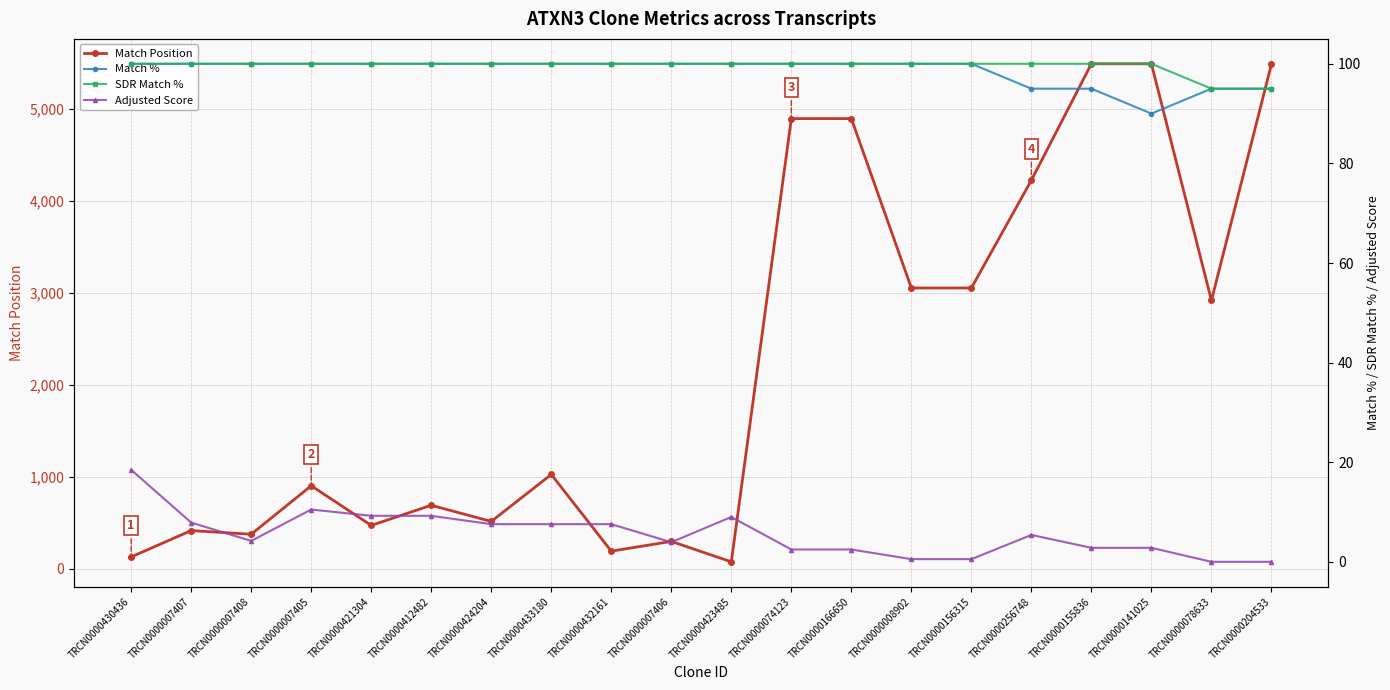

Reading left to right, what are all the values shown in this chart?

Match Position: TRCN0000430436=129.0	TRCN0000007407=416.0	TRCN0000007408=376.0	TRCN0000007405=903.0	TRCN0000421304=472.0	TRCN0000412482=691.0	TRCN0000424204=515.0	TRCN0000433180=1026.0	TRCN0000432161=192.0	TRCN0000007406=298.0	TRCN0000423485=76.0	TRCN0000074123=4896.0	TRCN0000166650=4896.0	TRCN0000008902=3054.0	TRCN0000156315=3054.0	TRCN0000256748=4226.0	TRCN0000155836=5492.0	TRCN0000141025=5492.0	TRCN0000078633=2918.0	TRCN0000204533=5489.0
Match %: TRCN0000430436=100.0	TRCN0000007407=100.0	TRCN0000007408=100.0	TRCN0000007405=100.0	TRCN0000421304=100.0	TRCN0000412482=100.0	TRCN0000424204=100.0	TRCN0000433180=100.0	TRCN0000432161=100.0	TRCN0000007406=100.0	TRCN0000423485=100.0	TRCN0000074123=100.0	TRCN0000166650=100.0	TRCN0000008902=100.0	TRCN0000156315=100.0	TRCN0000256748=95.0	TRCN0000155836=95.0	TRCN0000141025=90.0	TRCN0000078633=95.0	TRCN0000204533=95.0
SDR Match %: TRCN0000430436=100.0	TRCN0000007407=100.0	TRCN0000007408=100.0	TRCN0000007405=100.0	TRCN0000421304=100.0	TRCN0000412482=100.0	TRCN0000424204=100.0	TRCN0000433180=100.0	TRCN0000432161=100.0	TRCN0000007406=100.0	TRCN0000423485=100.0	TRCN0000074123=100.0	TRCN0000166650=100.0	TRCN0000008902=100.0	TRCN0000156315=100.0	TRCN0000256748=100.0	TRCN0000155836=100.0	TRCN0000141025=100.0	TRCN0000078633=95.0	TRCN0000204533=95.0
Adjusted Score: TRCN0000430436=18.5	TRCN0000007407=7.9	TRCN0000007408=4.2	TRCN0000007405=10.5	TRCN0000421304=9.2	TRCN0000412482=9.2	TRCN0000424204=7.6	TRCN0000433180=7.6	TRCN0000432161=7.6	TRCN0000007406=3.9	TRCN0000423485=9.0	TRCN0000074123=2.5	TRCN0000166650=2.5	TRCN0000008902=0.5	TRCN0000156315=0.5	TRCN0000256748=5.4	TRCN0000155836=2.8	TRCN0000141025=2.8	TRCN0000078633=0.0	TRCN0000204533=0.0